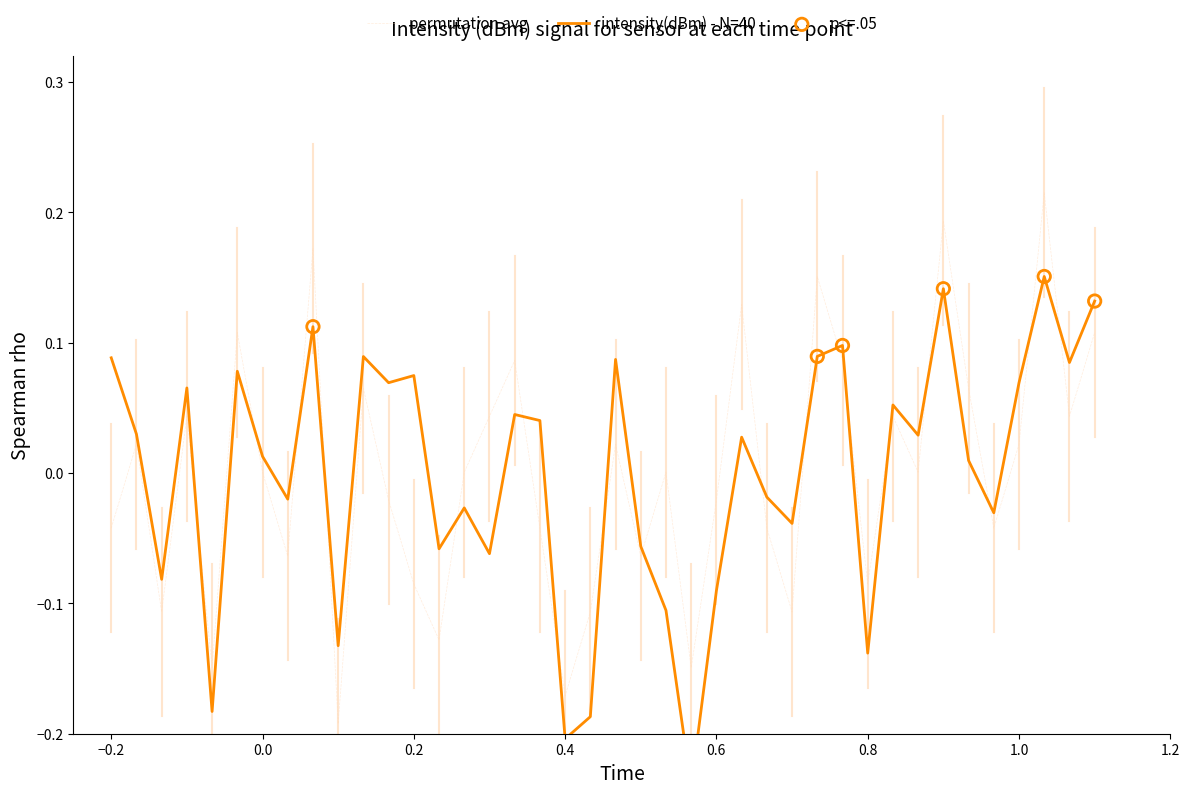

At how many categories does at least one series exceed 0?

26